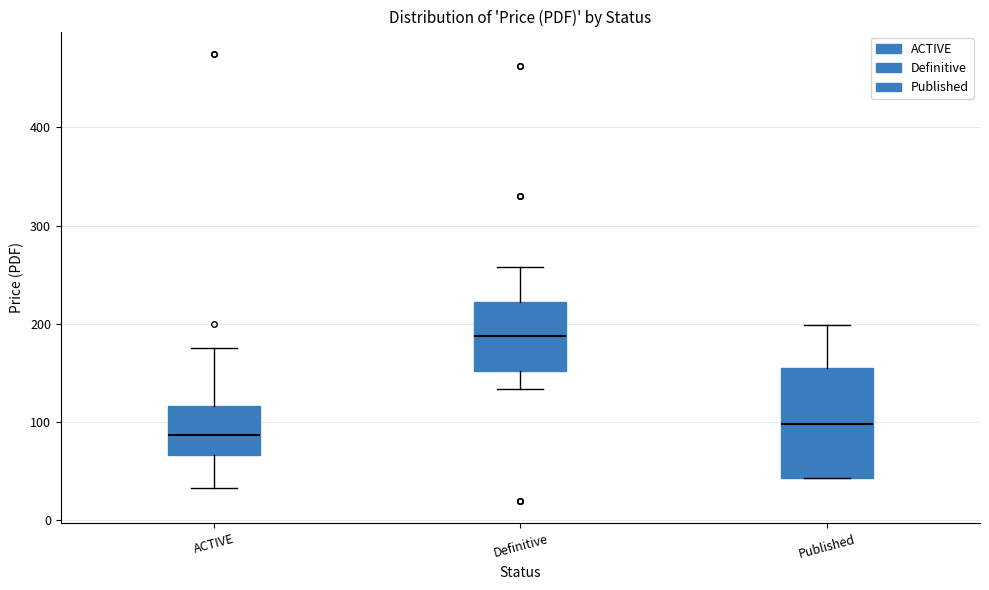

Which box is the tallest, from its lower edge to its upper edge?

Published